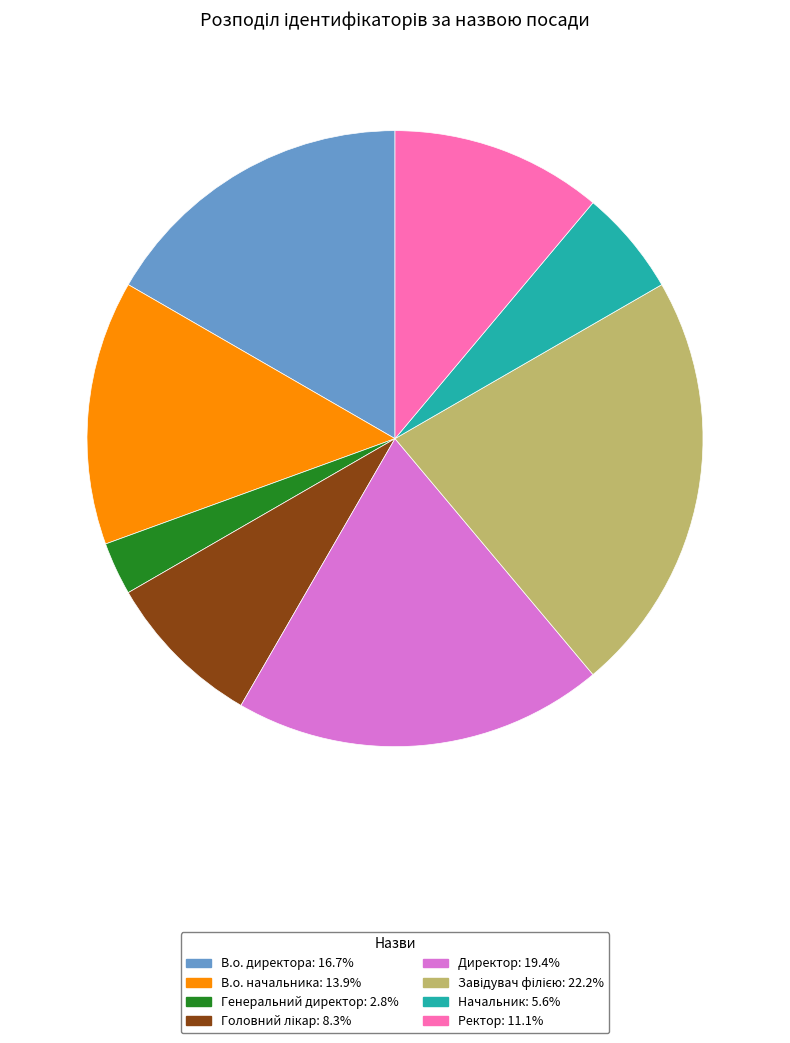

Combined, do Начальник and Ректор account for over 50%?

No